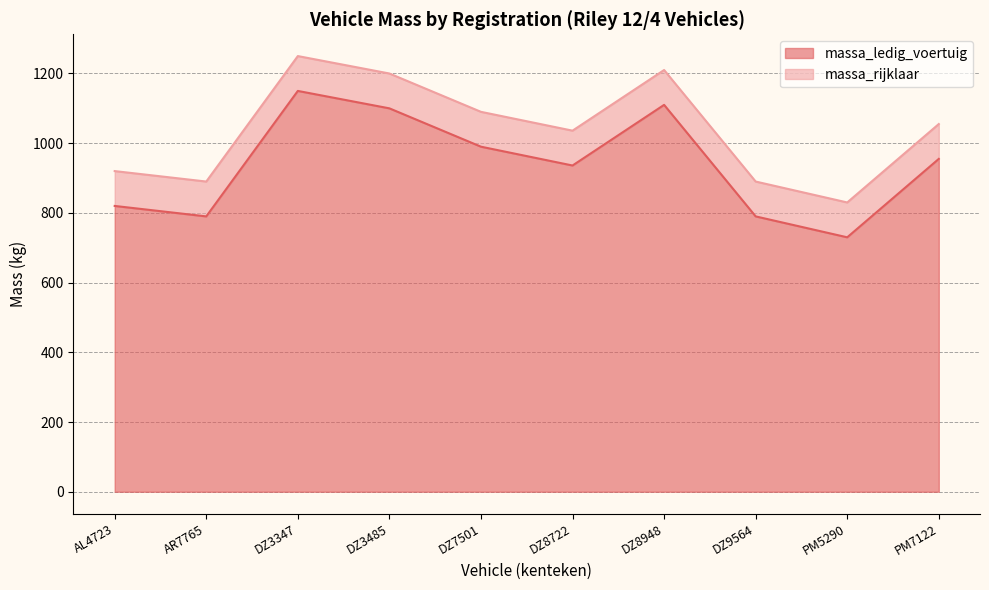

The value of massa_rijklaar at DZ9564 is 1230. True or false?

False